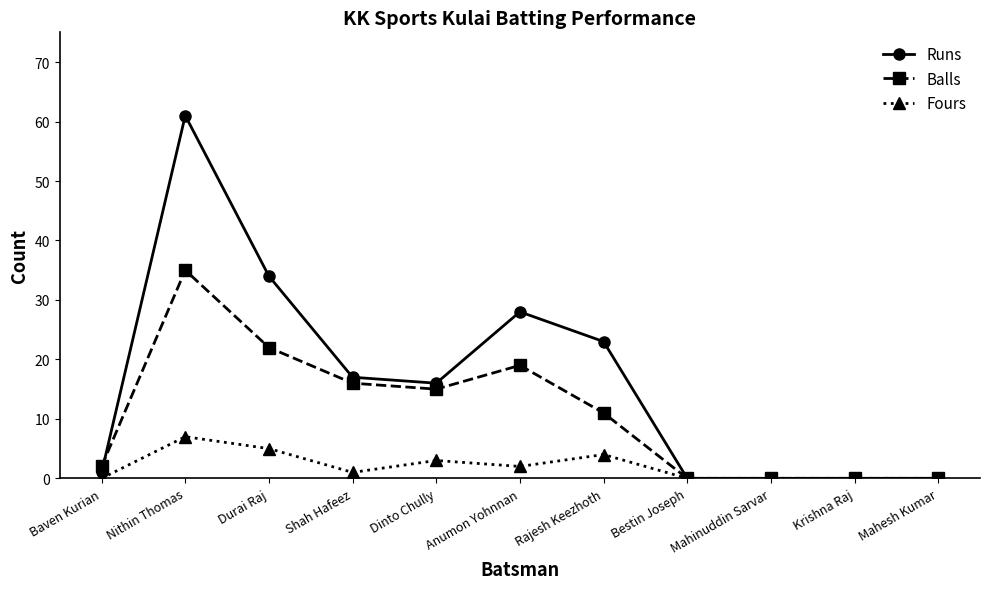

Count the number of data series in this chart.

3